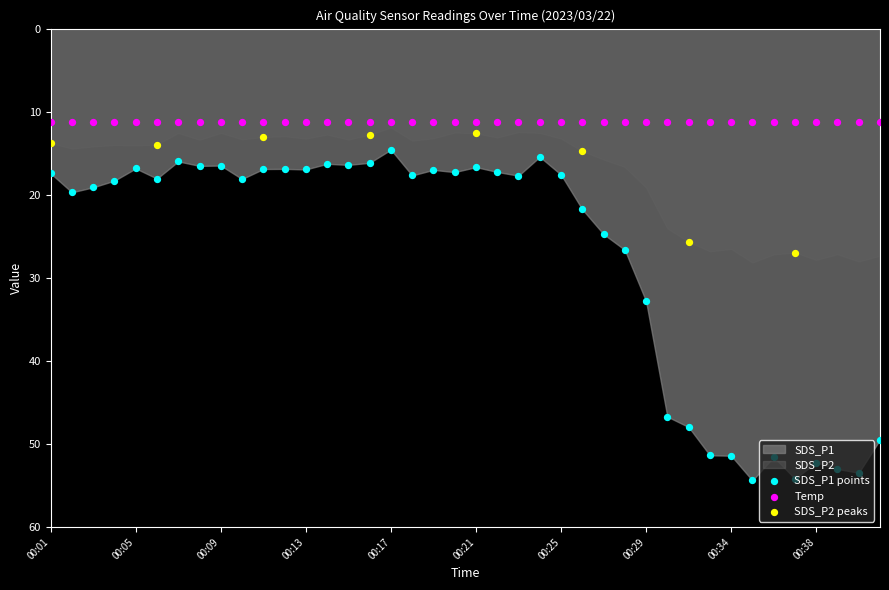

Which series has the largest total across all categories?

SDS_P1